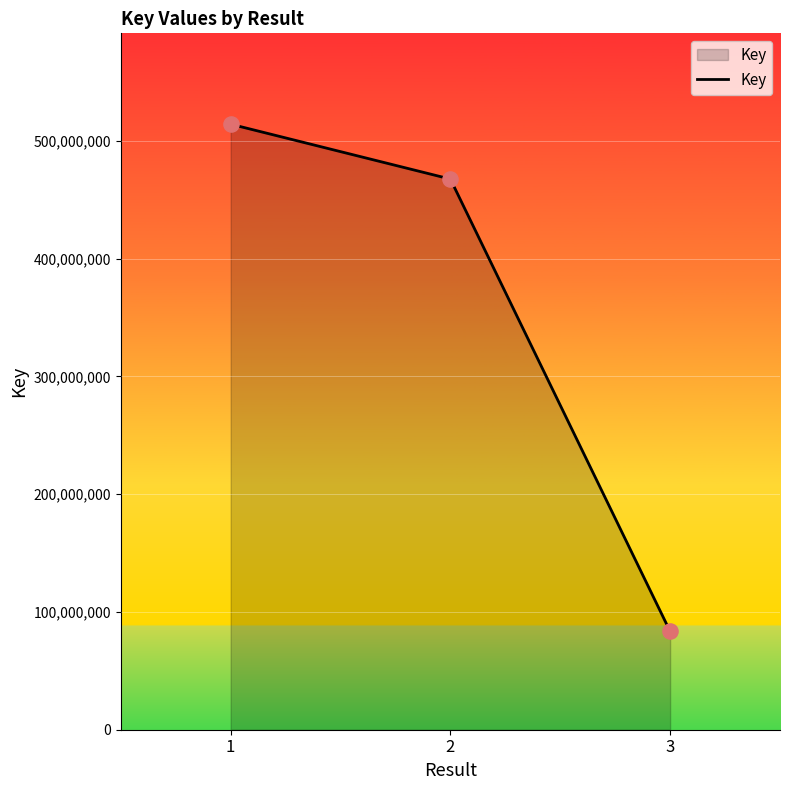

Approximately how many times larger is the value at 3 compared to 1?

0.2